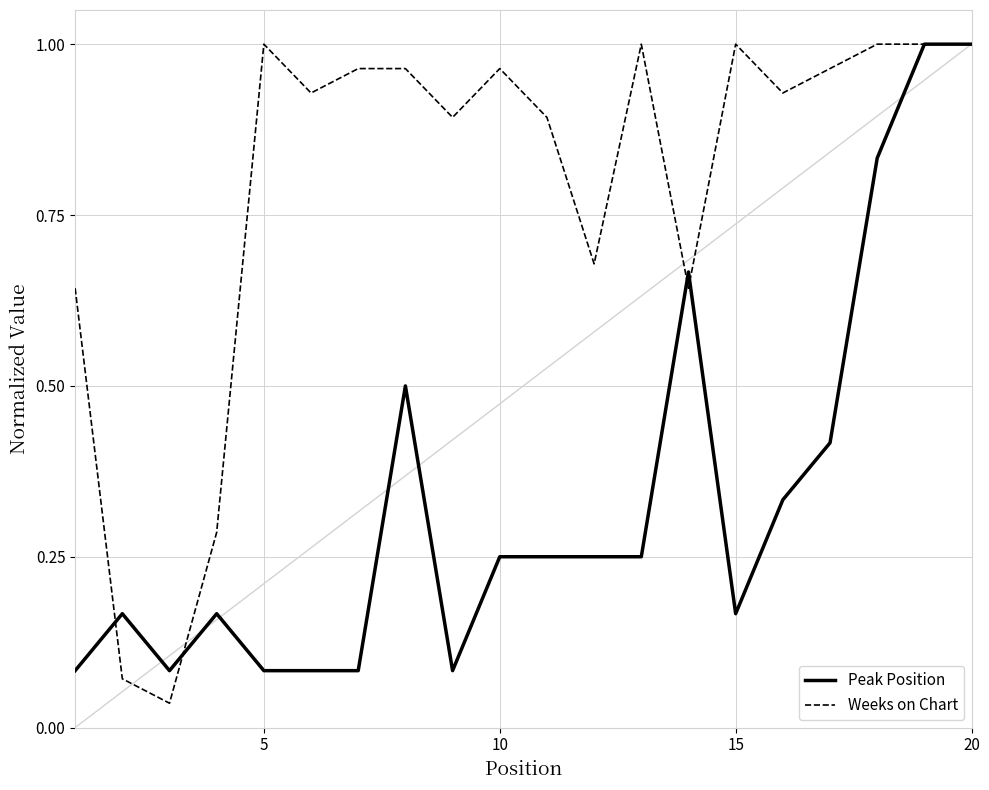

Which series has the largest total across all categories?

Weeks on Chart